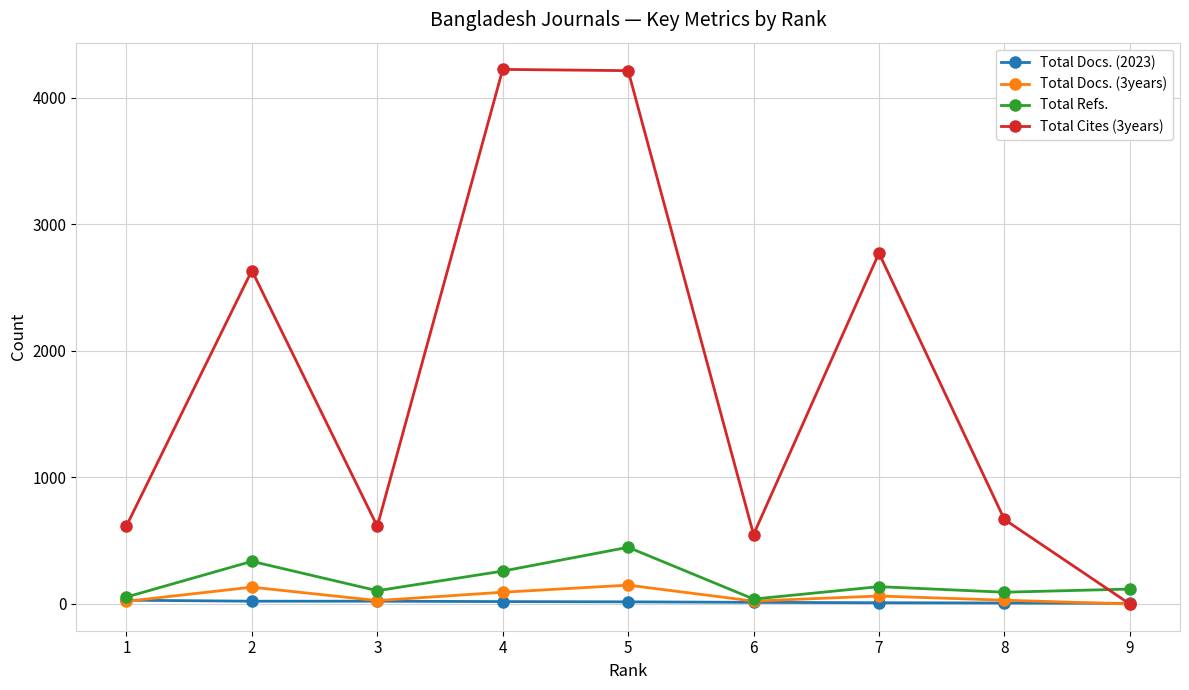

List the series in order of their peak value, lowest first.

Total Docs. (2023), Total Docs. (3years), Total Refs., Total Cites (3years)